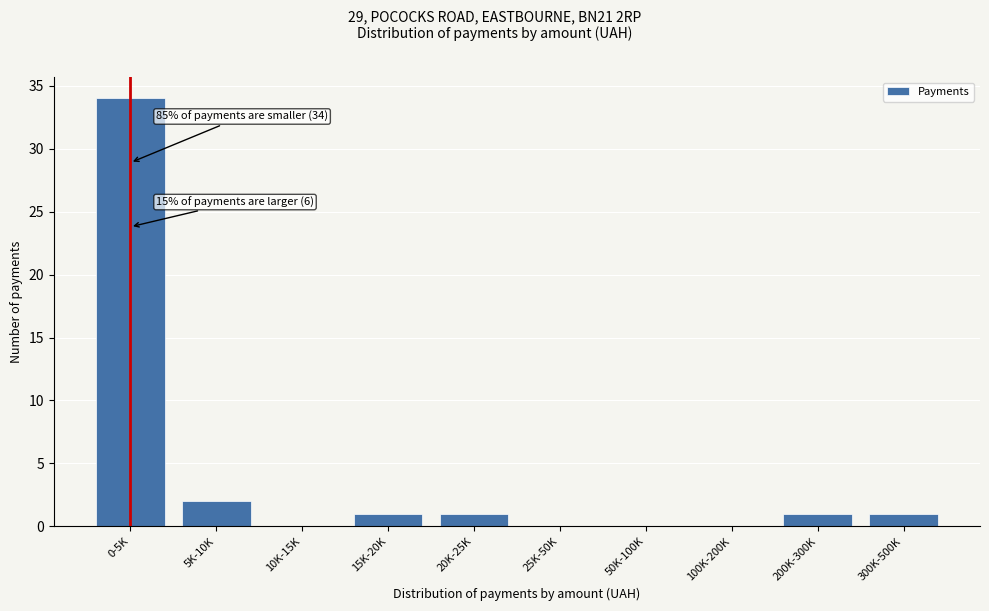

Reading left to right, what are all the values shown in this chart?

0-5K=34	5K-10K=2	10K-15K=0	15K-20K=1	20K-25K=1	25K-50K=0	50K-100K=0	100K-200K=0	200K-300K=1	300K-500K=1